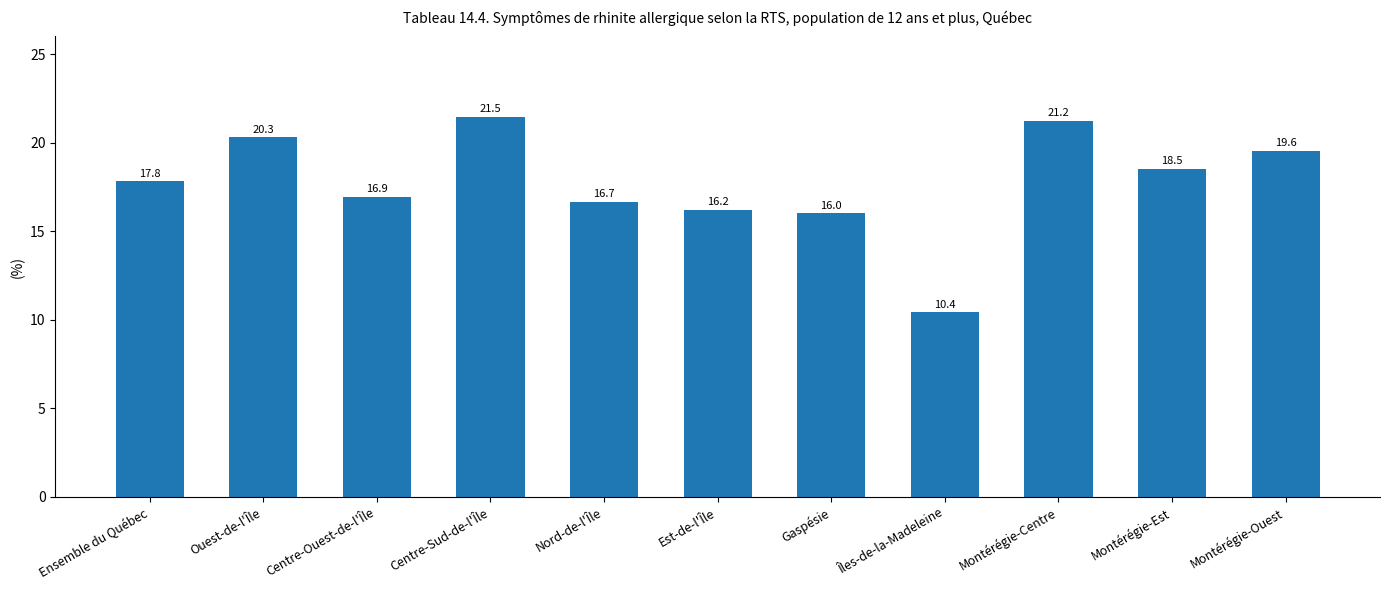

True or false: the data shows 16.0 at Gaspésie.

True